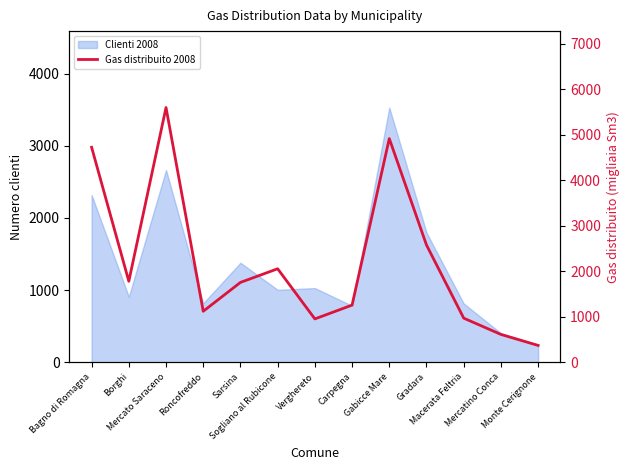

Reading left to right, transcribe all the data shown in this chart.

Bagno di Romagna=4728	Borghi=1781	Mercato Saraceno=5602	Roncofreddo=1121	Sarsina=1756	Sogliano al Rubicone=2056	Verghereto=953	Carpegna=1257	Gabicce Mare=4919	Gradara=2578	Macerata Feltria=970	Mercatino Conca=612	Monte Cerignone=370